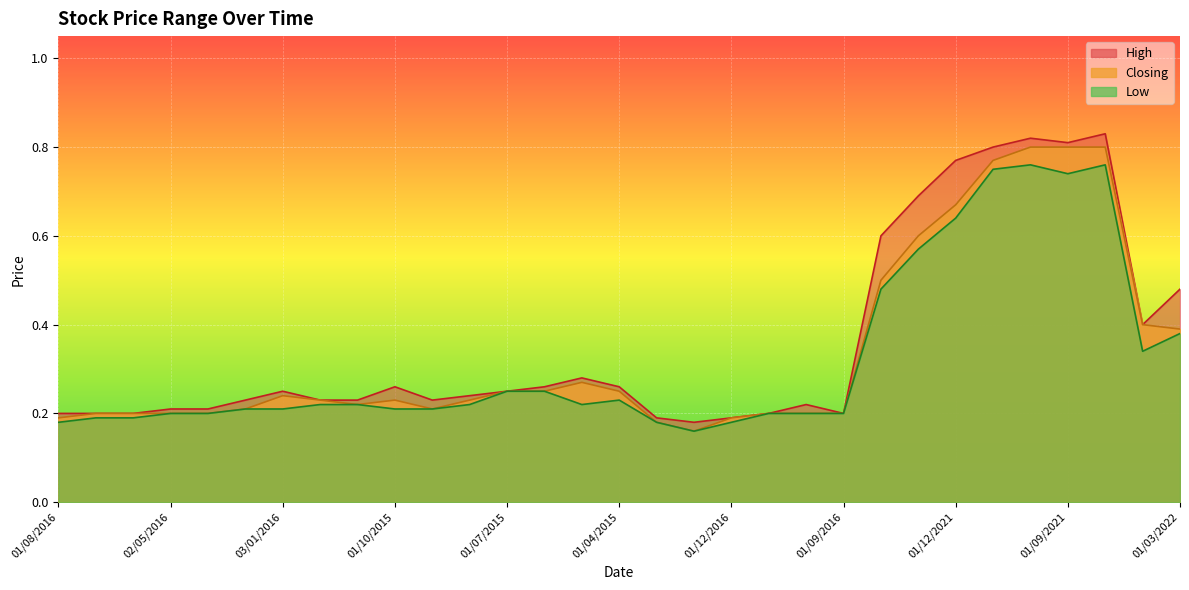

What is the average value of the Closing series?

0.3